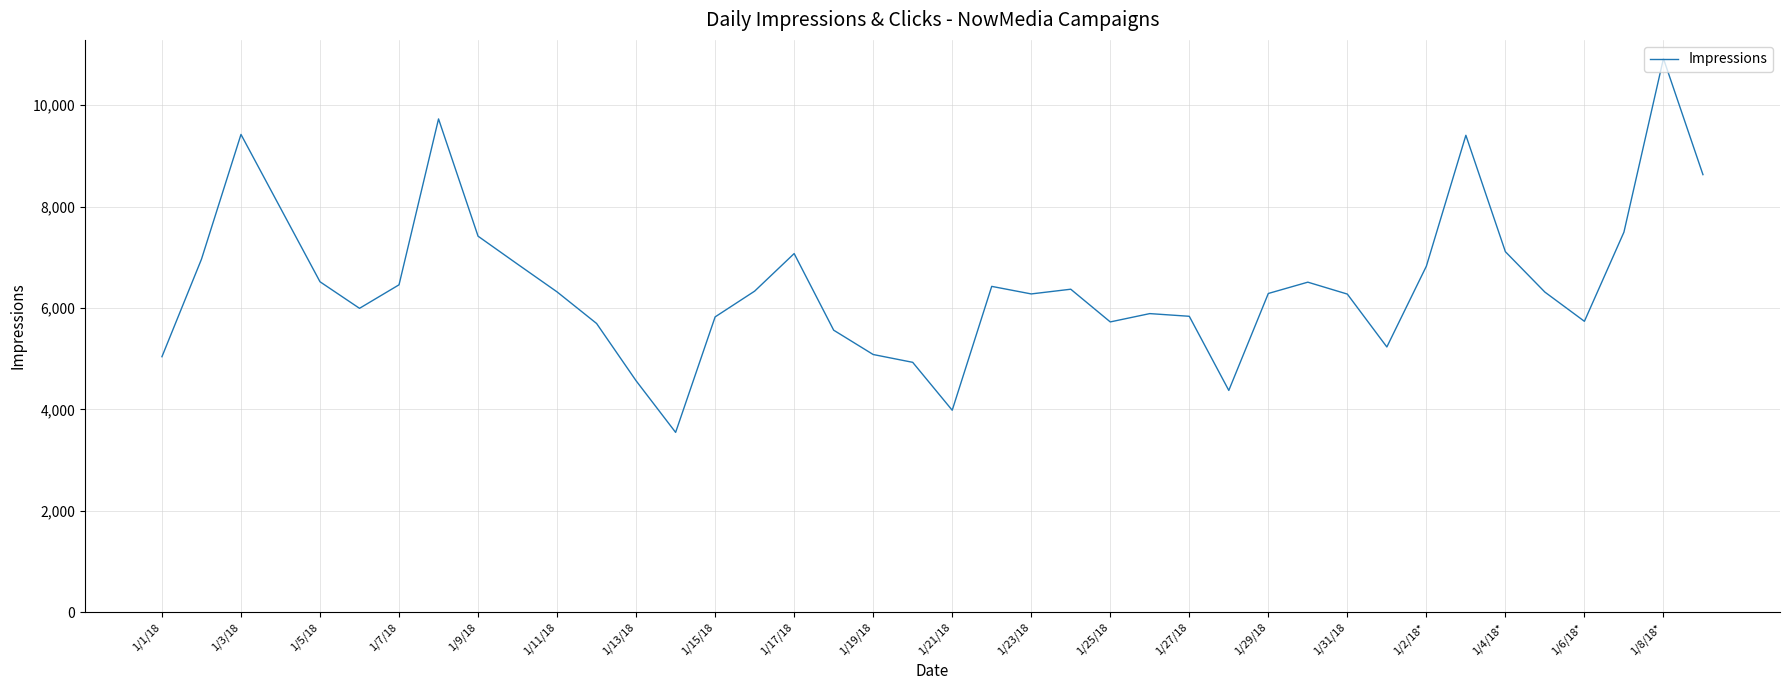

Count the number of categories in the chart.

40